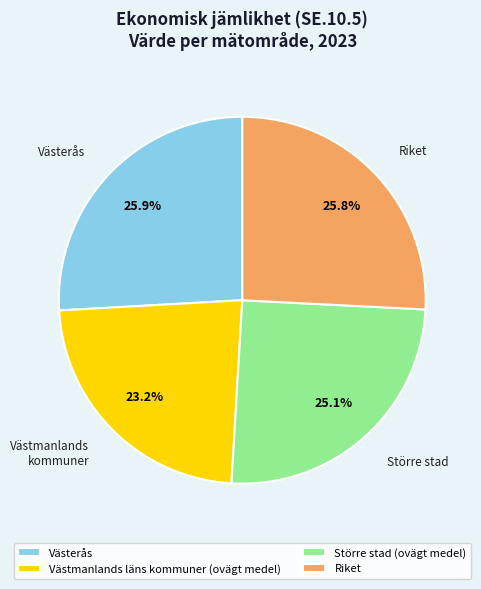

To the nearest percent, what is the combined percentage of Större stad (ovägt medel) and Västmanlands läns kommuner (ovägt medel)?

48%